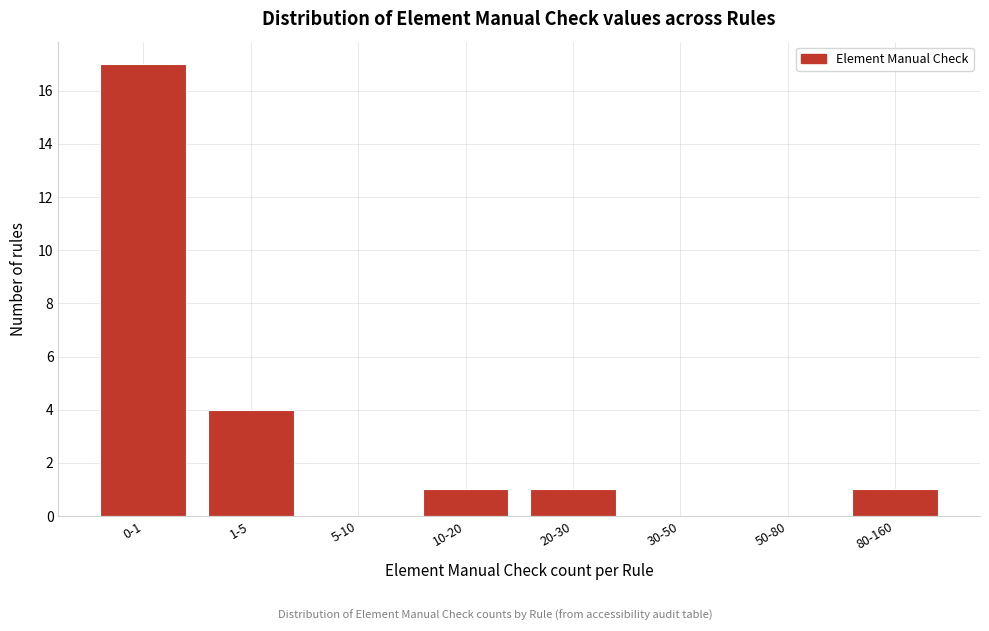

Reading left to right, extract all data points from this chart.

0-1=17	1-5=4	5-10=0	10-20=1	20-30=1	30-50=0	50-80=0	80-160=1